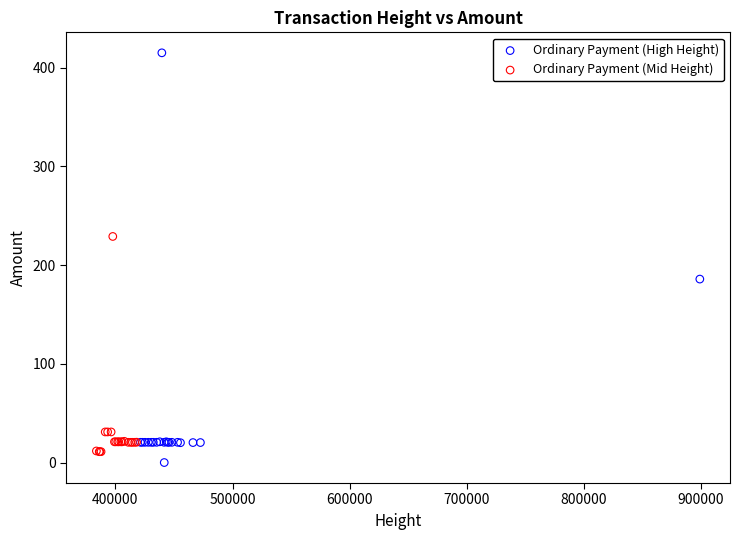

Which series reaches the minimum Y coordinate?

Ordinary Payment (High Height)